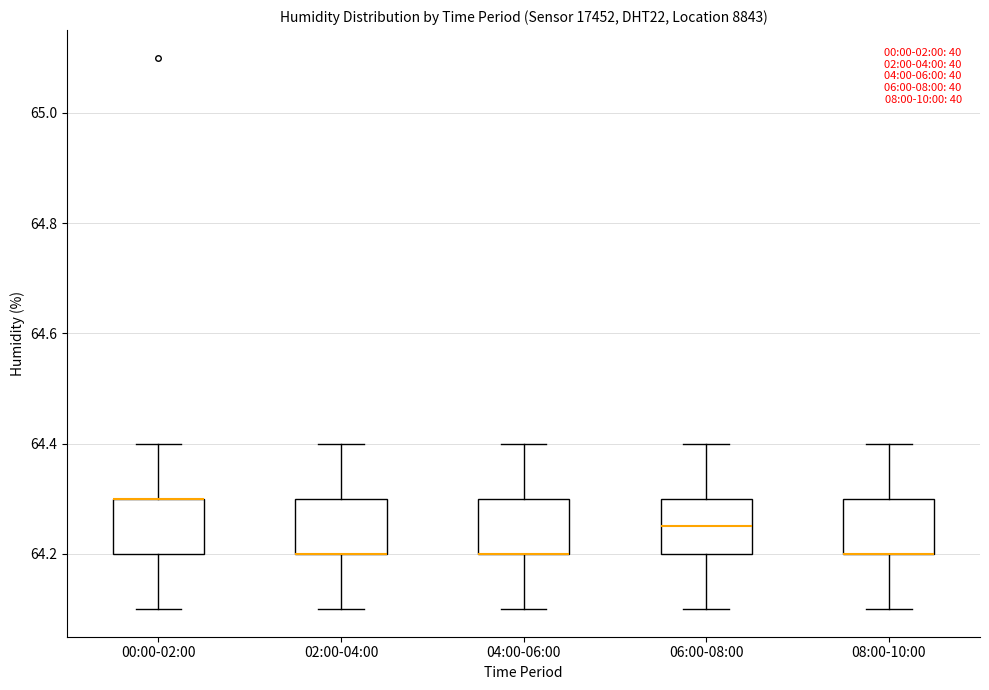

Where does the upper whisker of the box for 06:00-08:00 end on the y-axis? The values are not printed on the chart, so give them approximately, as read against the axis.

64.40